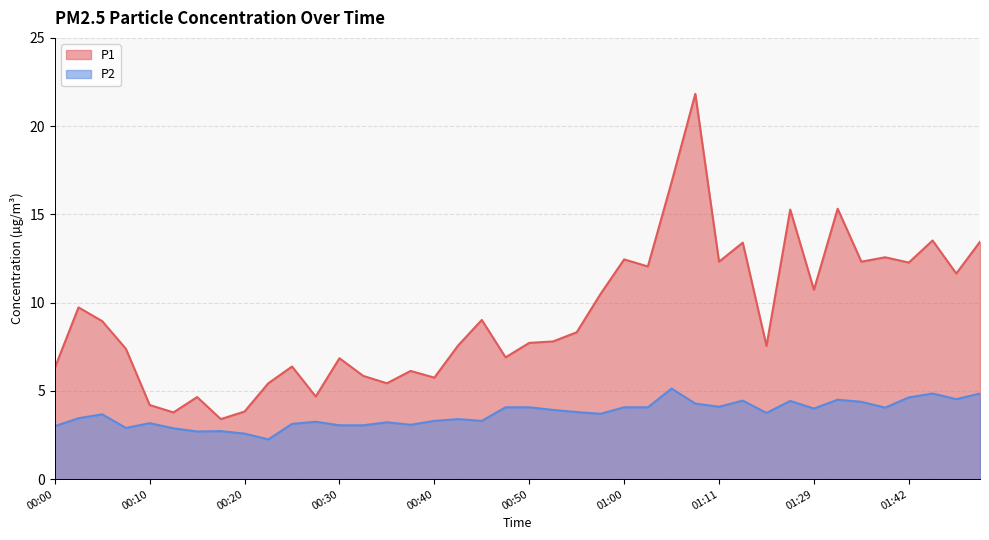

At which label does P1 first exceed 8?

00:02